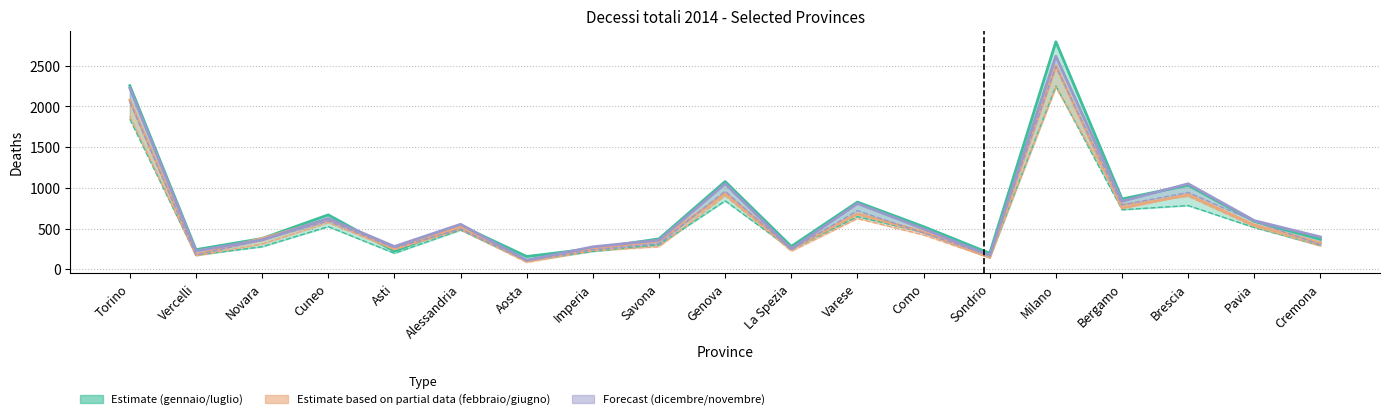

Does the chart display data point markers on the line(s)?

No